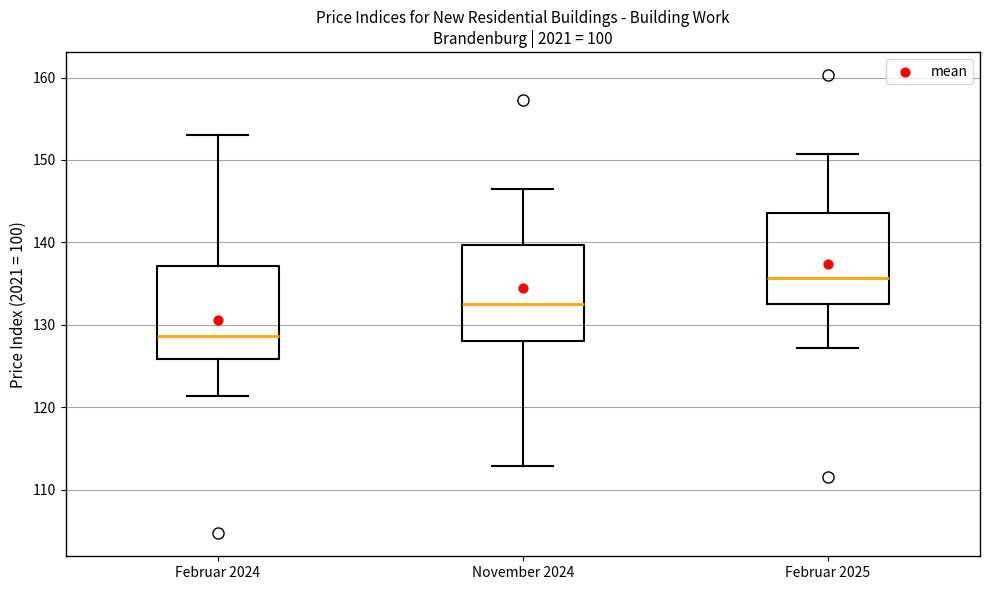

Where does the median line of the box for Februar 2024 sit on the y-axis? The values are not printed on the chart, so give them approximately, as read against the axis.

129